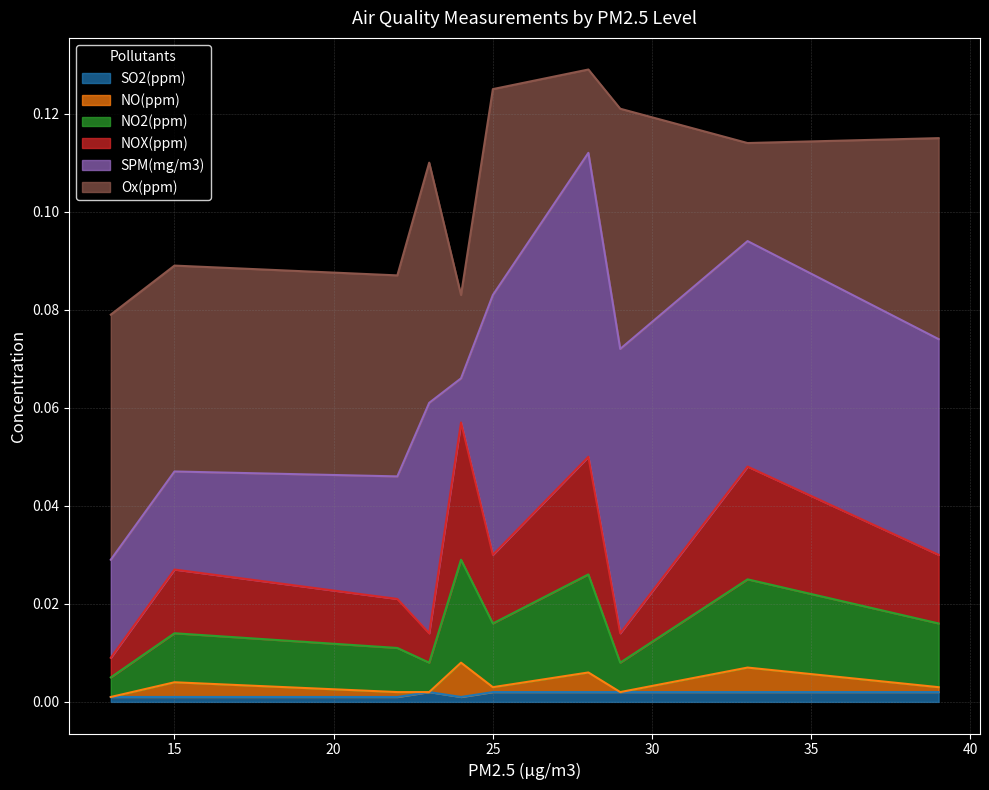

What is the total value across all series at 24?

0.1